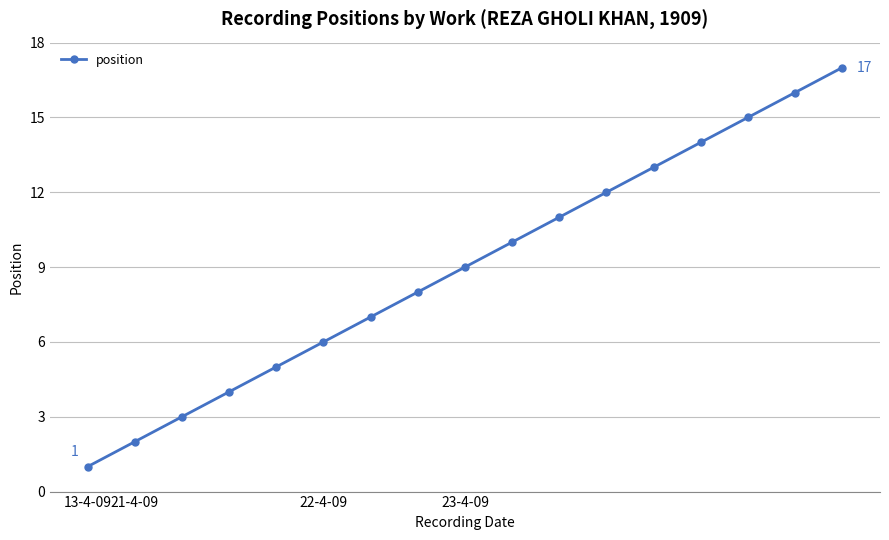

True or false: the data has more than 1 interior local peaks.

False